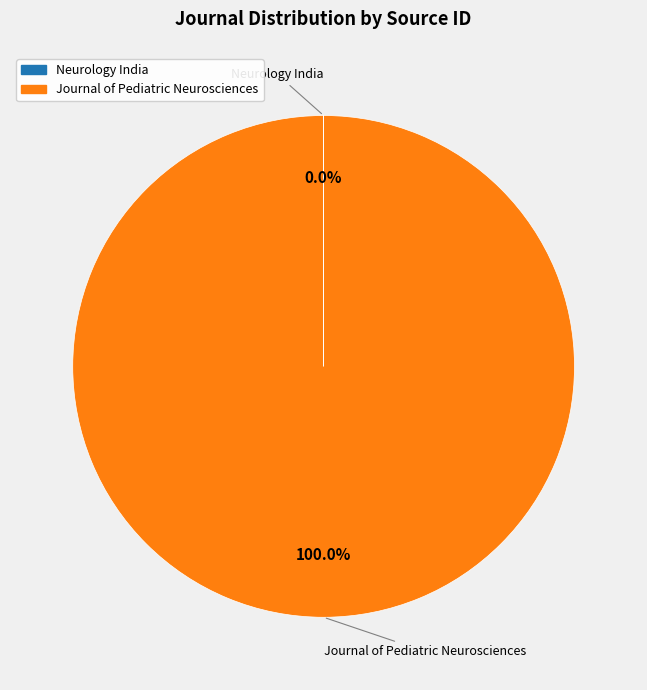

What is the largest slice in the pie chart?

Journal of Pediatric Neurosciences